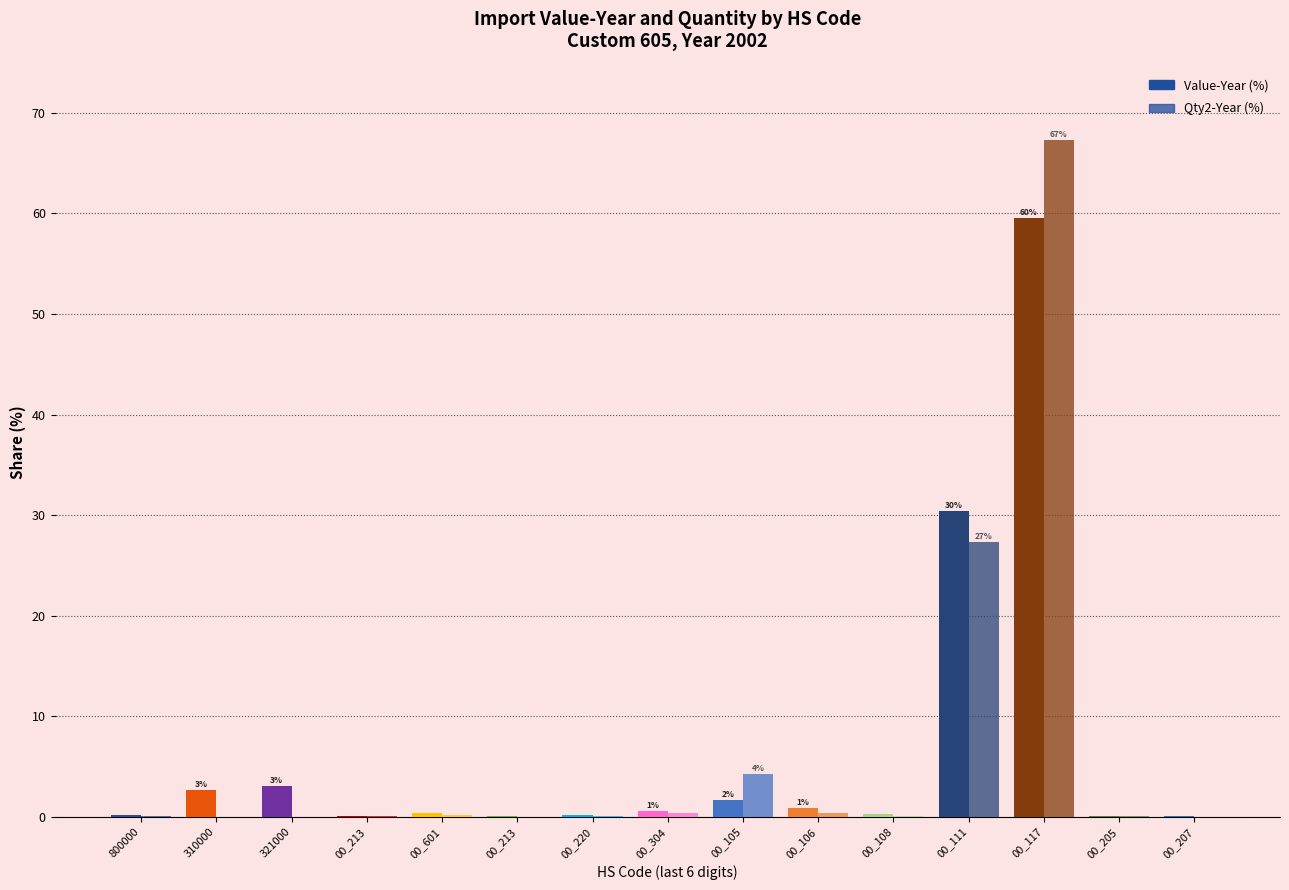

At which category is the sum across all series the highest?

00_117